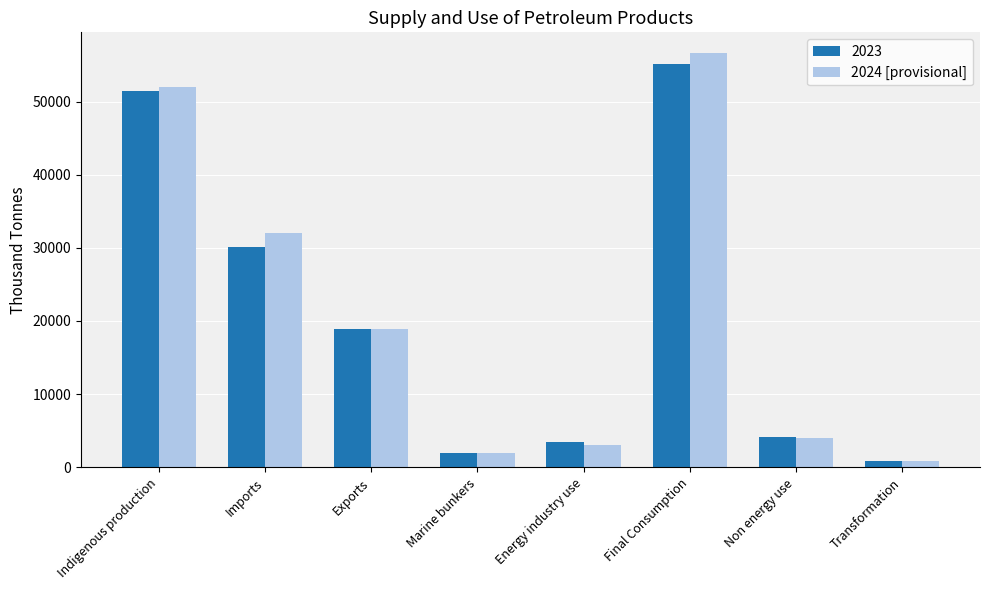

Which series changed the most between Marine bunkers and Final Consumption?

2024 [provisional]